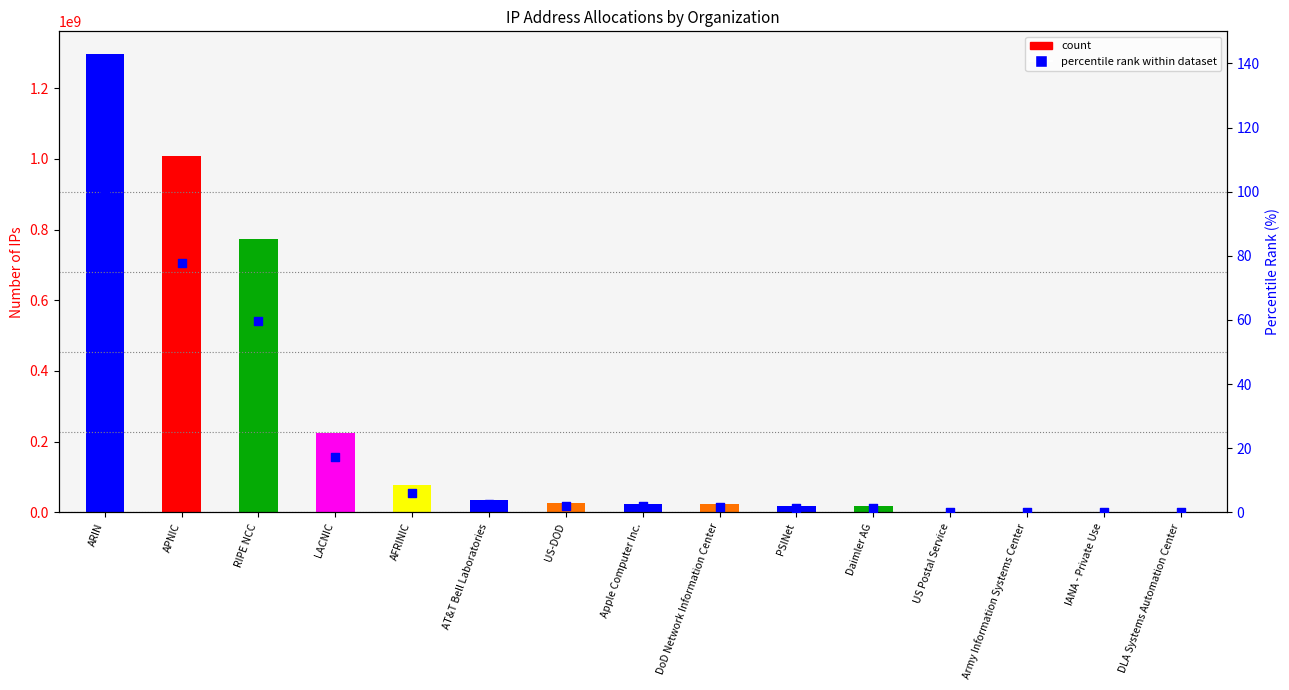

Which has a higher value, RIPE NCC or Daimler AG?

RIPE NCC